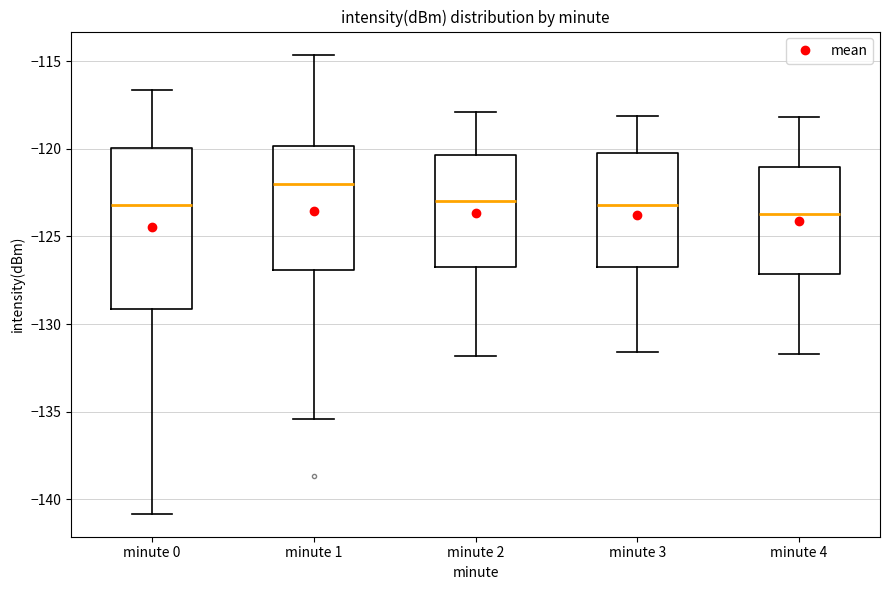

Reading left to right, read every box against the y-axis: the position of its median line, the range the box covers, and the ends of its whiskers. The values are not printed on the chart, so give them approximately, as read against the axis.

minute 0: median -123.0, box -129.0 to -120.0, whiskers -141.0 to -116.5
minute 1: median -122.0, box -127.0 to -120.0, whiskers -135.5 to -114.5
minute 2: median -123.0, box -126.5 to -120.5, whiskers -132.0 to -118.0
minute 3: median -123.0, box -126.5 to -120.0, whiskers -131.5 to -118.0
minute 4: median -123.5, box -127.0 to -121.0, whiskers -131.5 to -118.0